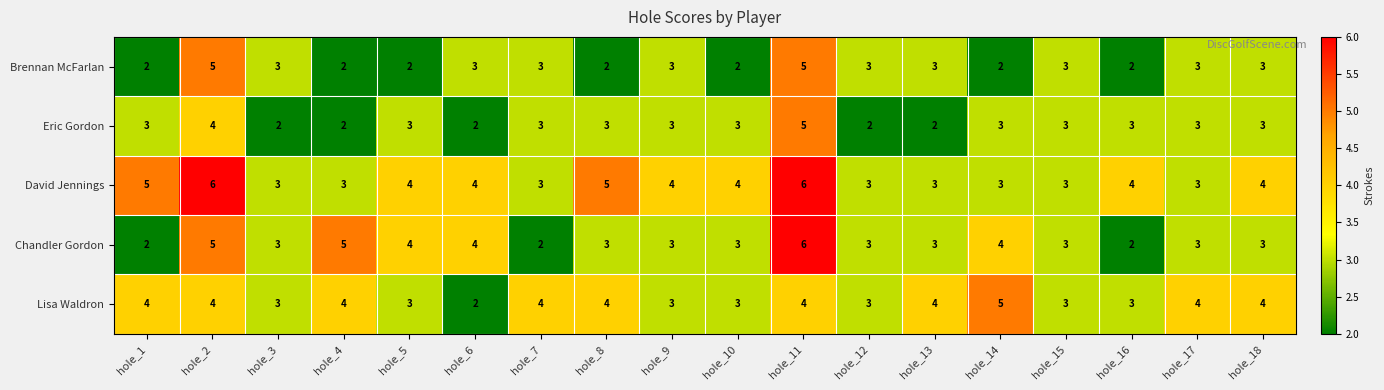

Which series changed the most between hole_5 and hole_16?

Chandler Gordon